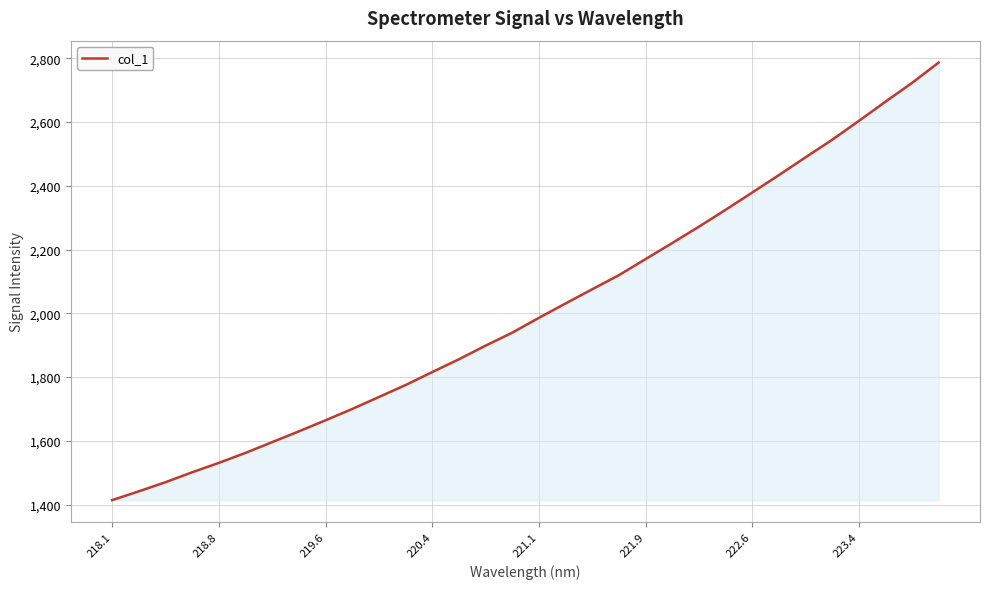

Reading left to right, transcribe all the data shown in this chart.

1414.3	1441.8	1470.5	1501.6	1531.2	1562.5	1596.3	1630.1	1664.8	1700.3	1737.7	1775.4	1816.0	1856.2	1898.9	1939.6	1986.1	2031.3	2075.7	2119.9	2170.3	2220.6	2271.9	2324.7	2378.9	2433.6	2489.3	2544.4	2603.4	2663.7	2722.8	2786.6